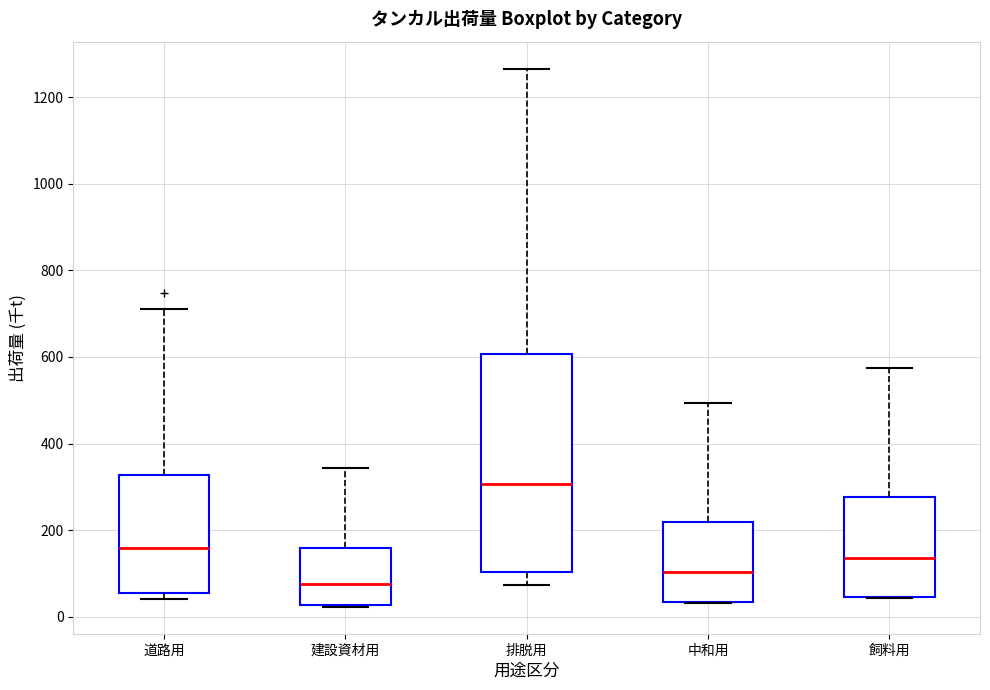

Reading left to right, read every box against the y-axis: the position of its median line, the range the box covers, and the ends of its whiskers. The values are not printed on the chart, so give them approximately, as read against the axis.

道路用: median 160, box 60 to 320, whiskers 40 to 720
建設資材用: median 80, box 20 to 160, whiskers 20 to 340
排脱用: median 300, box 100 to 600, whiskers 80 to 1260
中和用: median 100, box 40 to 220, whiskers 40 to 500
飼料用: median 140, box 40 to 280, whiskers 40 to 580